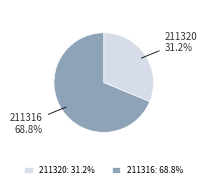

What is the ratio of the value at 211316 to the value at 211320?

2.2